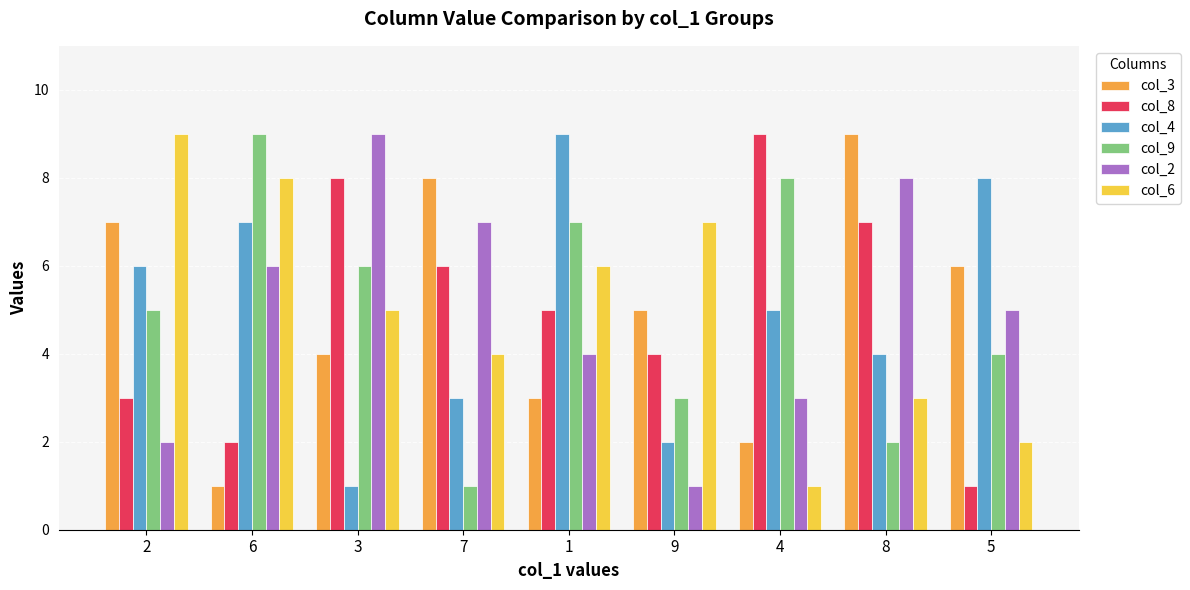

What is the smallest value displayed?

1